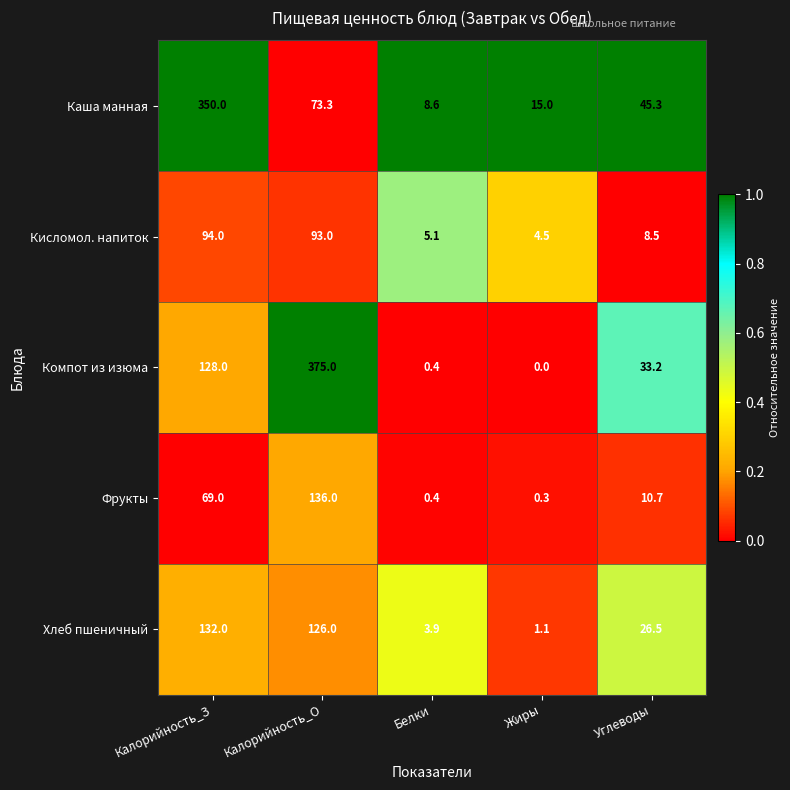

What is the total value across all series at Жиры?

20.9